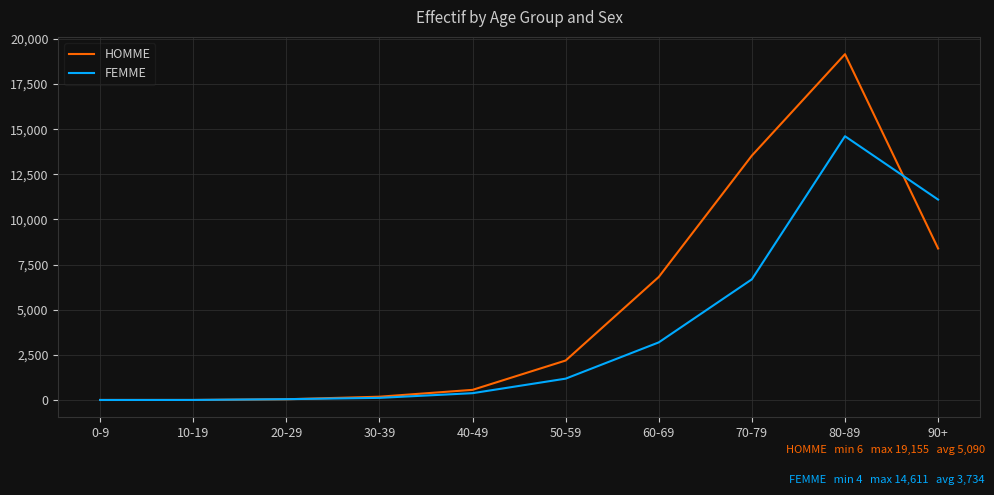

What is the maximum value for FEMME?

14611